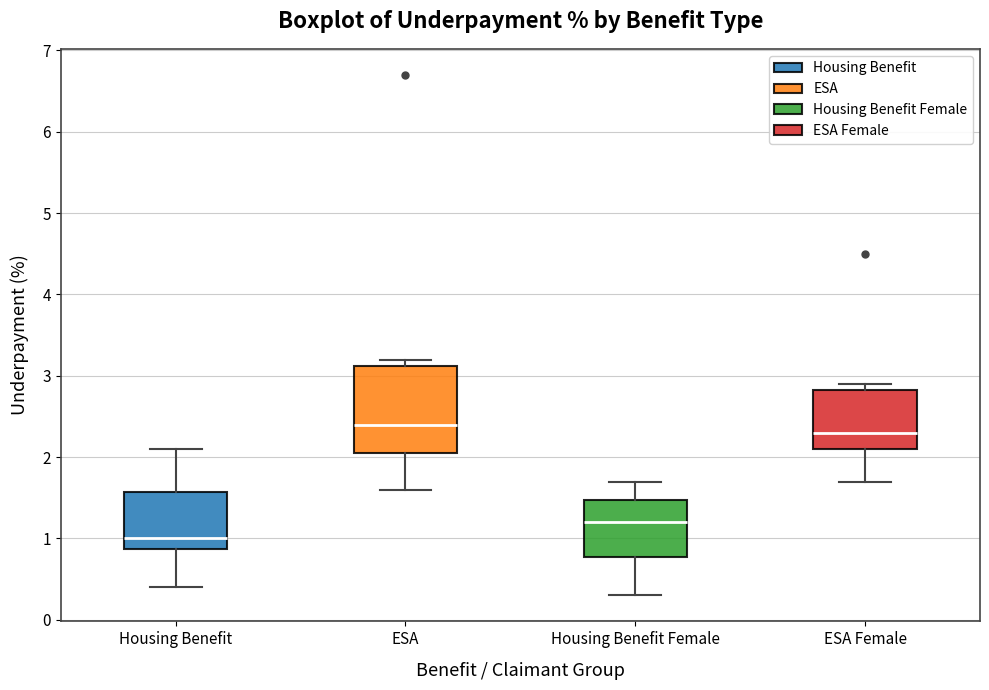

Reading left to right, transcribe this box plot: for each box, give where its median line is, the range the box spans, and where its two whiskers end, as read against the y-axis. The values are not printed on the chart, so give them approximately, as read against the axis.

Housing Benefit: median 1.0, box 0.9 to 1.6, whiskers 0.4 to 2.1
ESA: median 2.4, box 2.1 to 3.1, whiskers 1.6 to 3.2
Housing Benefit Female: median 1.2, box 0.8 to 1.5, whiskers 0.3 to 1.7
ESA Female: median 2.3, box 2.1 to 2.8, whiskers 1.7 to 2.9